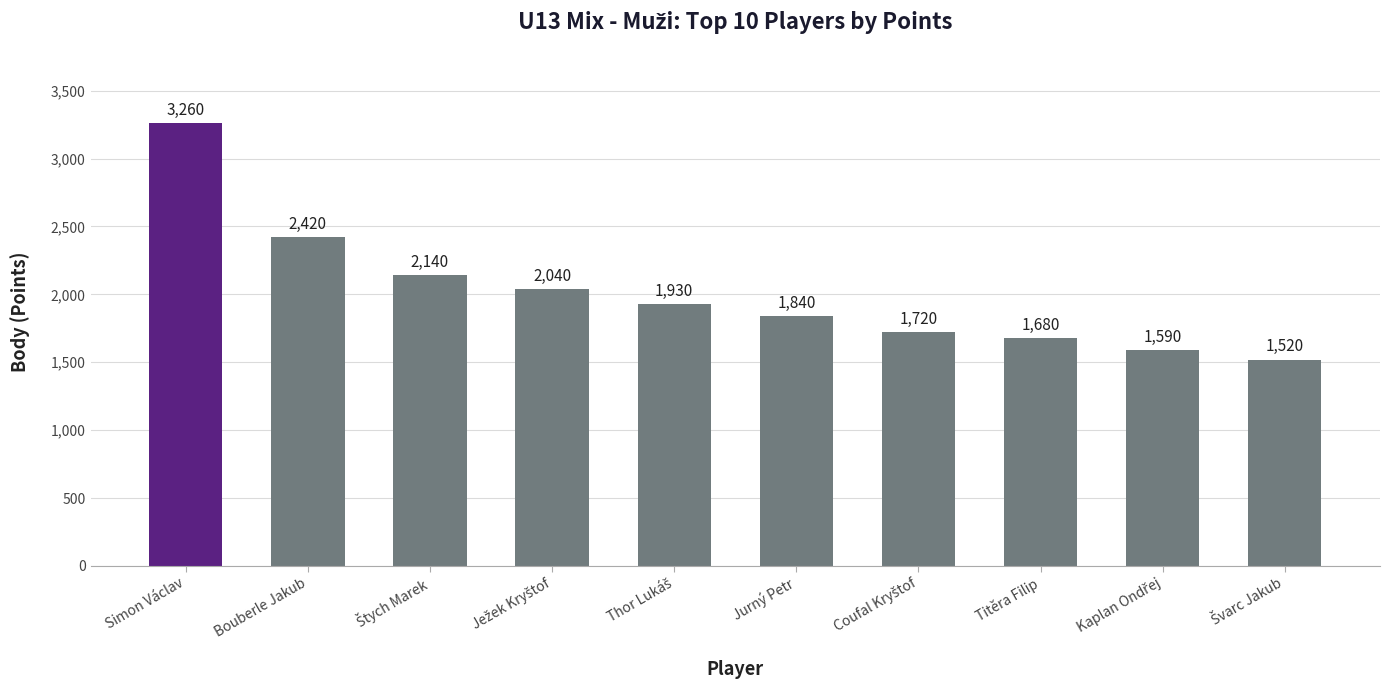

Are the bars grouped side by side (vs. stacked)?

No